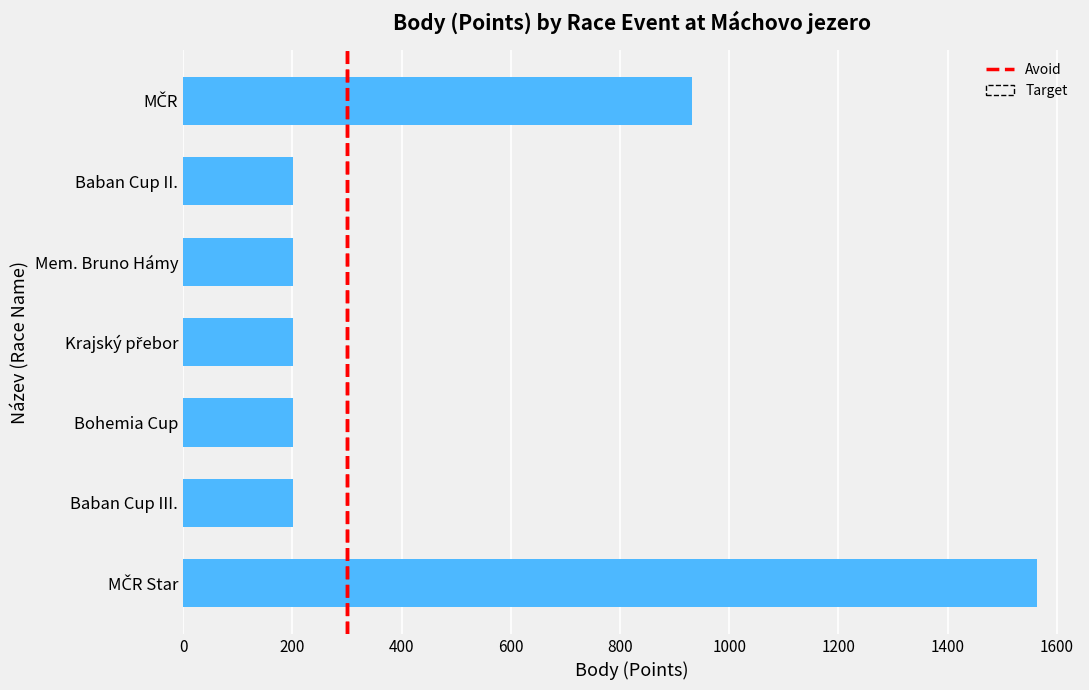

What is the sum of all values?

3506